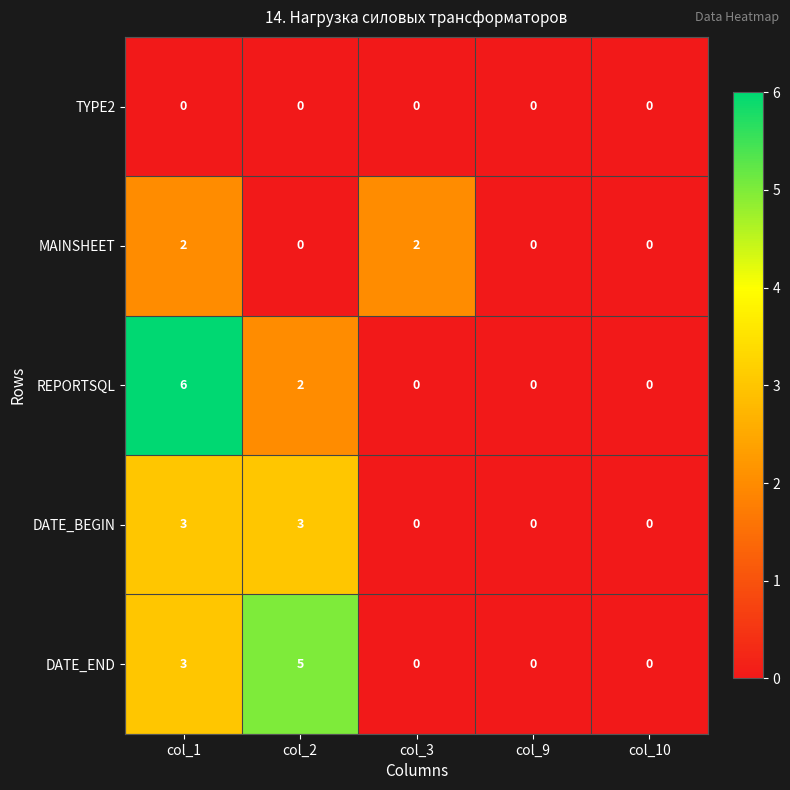

Rank the series by their maximum value, from lowest to highest.

TYPE2, MAINSHEET, DATE_BEGIN, DATE_END, REPORTSQL